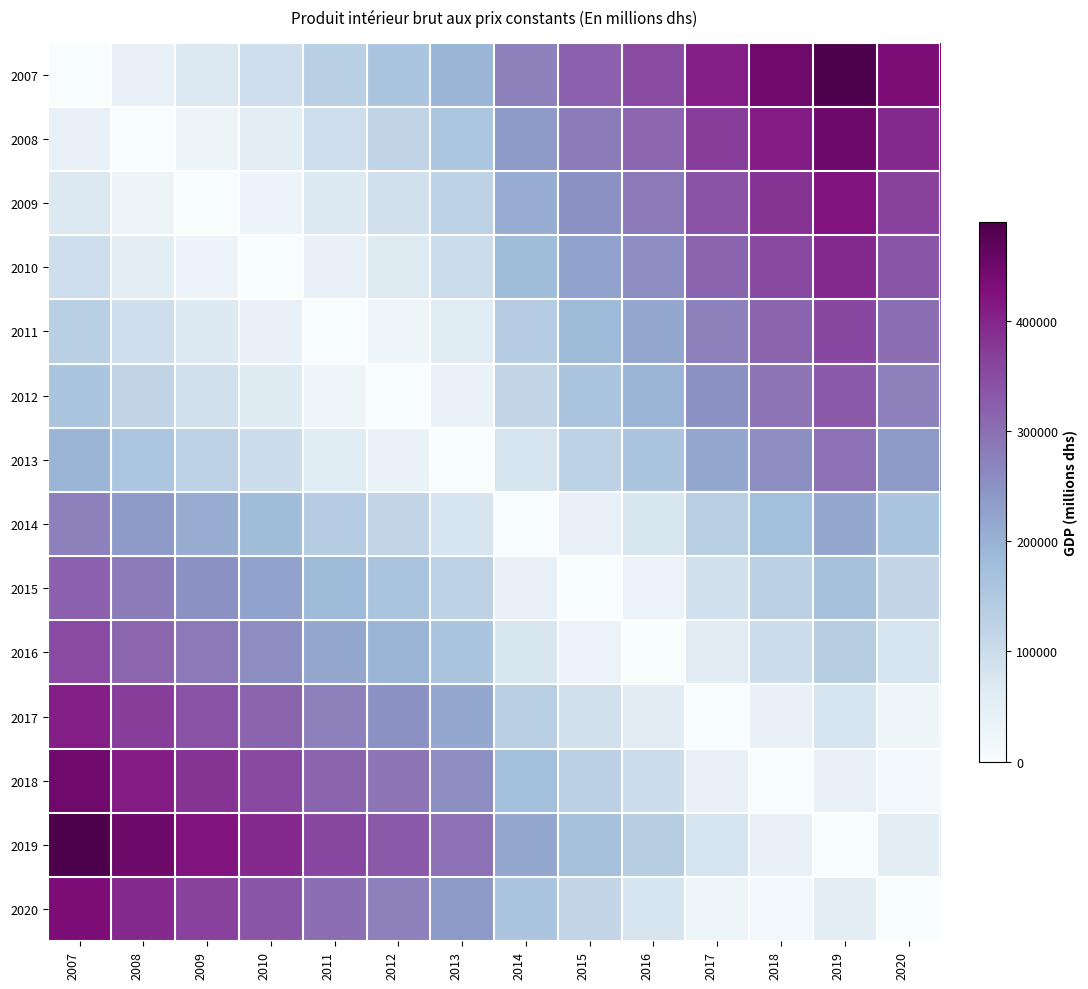

Between 2018 and 2015, which is larger?

2018